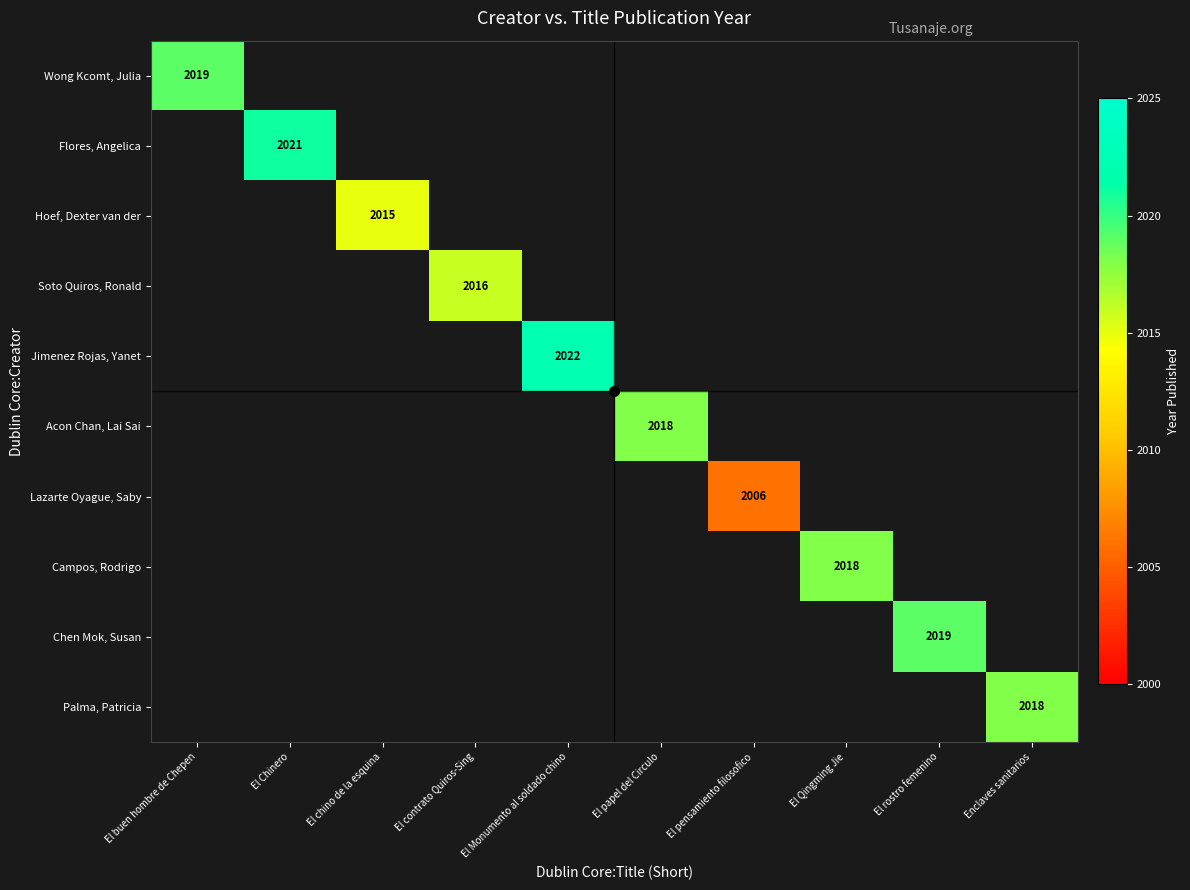

The Campos, Rodrigo series shows 3014 at El Qingming Jie. True or false?

False